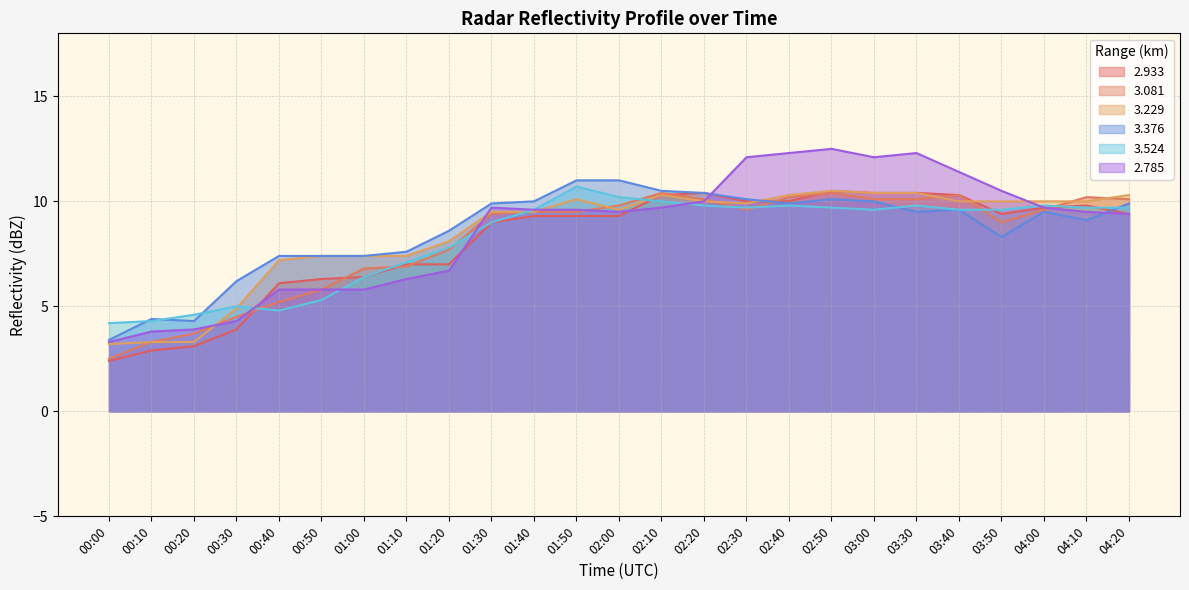

Where is 3.081 nearest to the value 6?

00:50